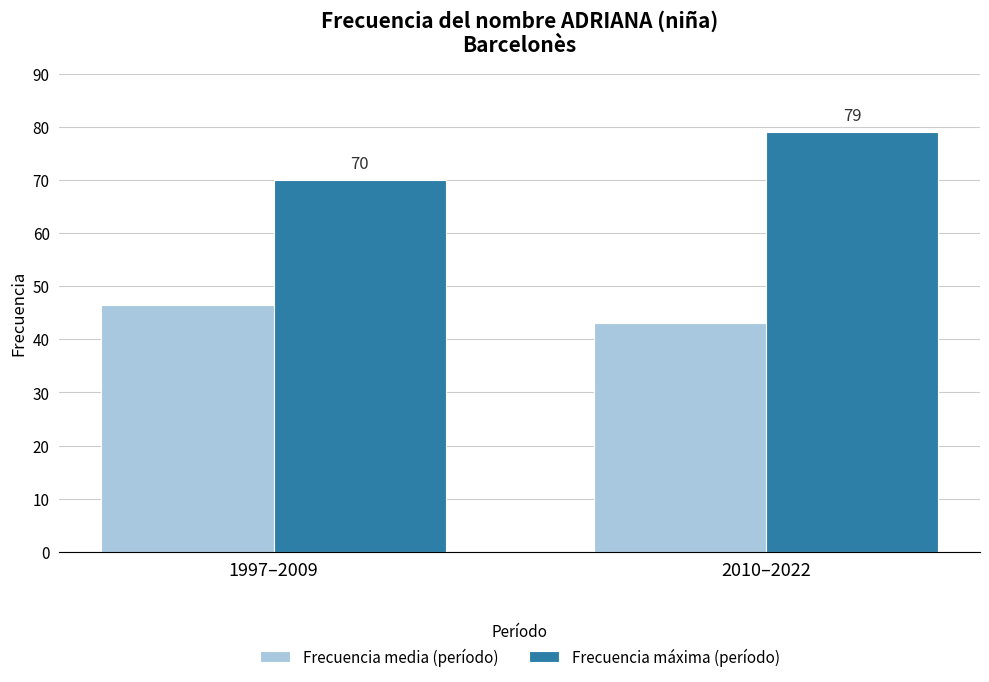

What is the smallest value displayed?

43.0